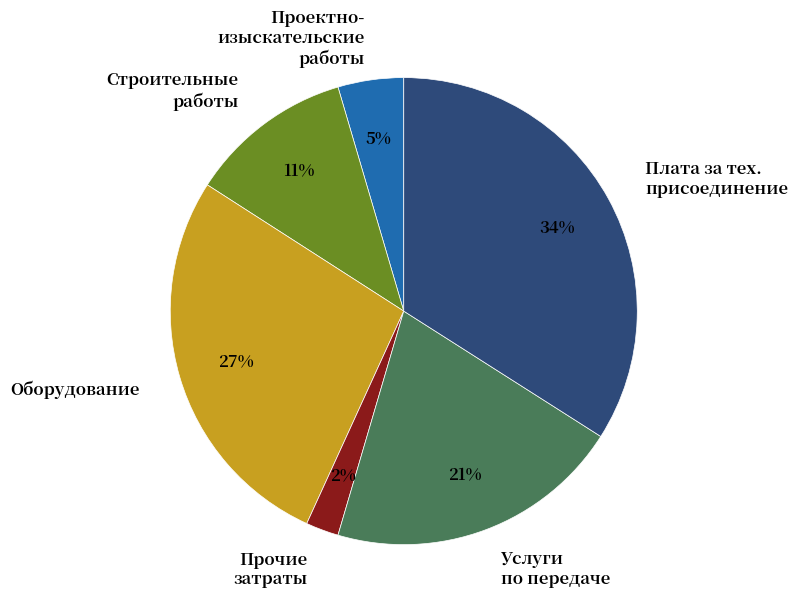

To the nearest percent, what is the difference between the largest and smallest slice percentages?

32%